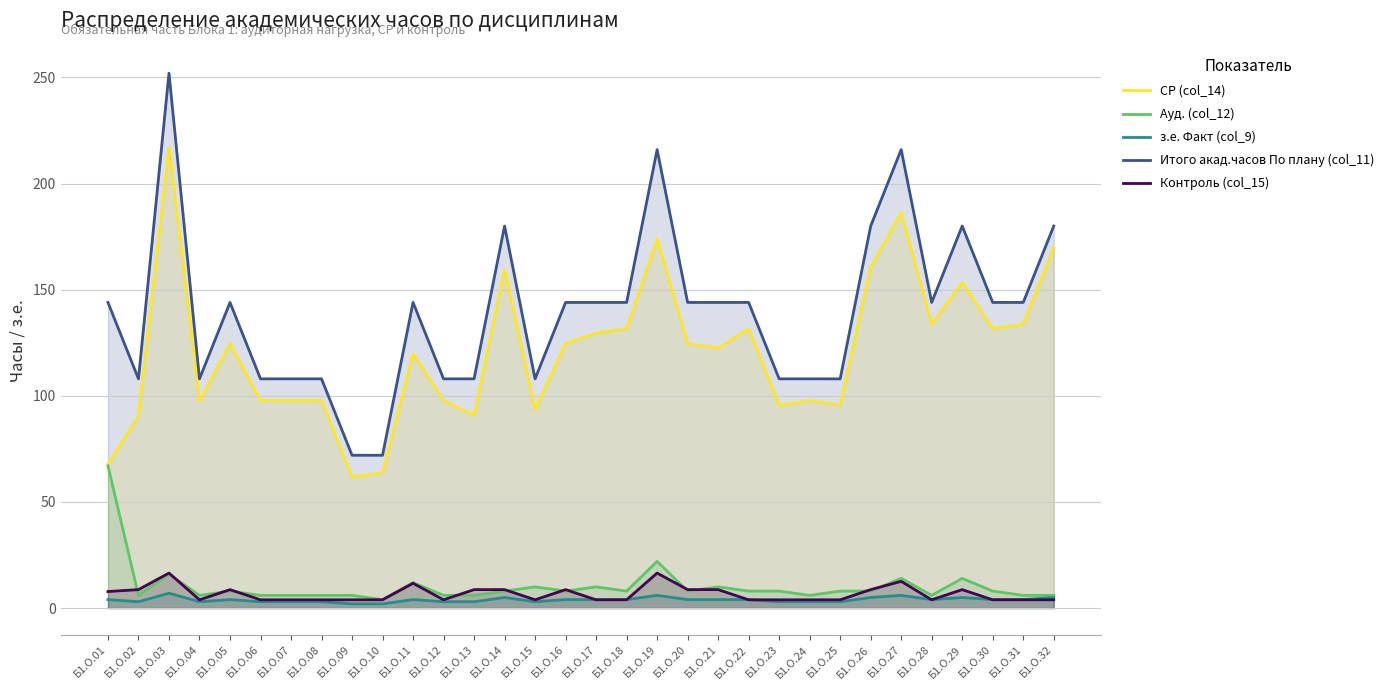

Reading left to right, transcribe all the data shown in this chart.

СР (col_14): 67.8	90.6	217.0	97.6	124.6	97.8	97.8	97.8	61.8	63.8	119.8	97.8	90.8	159.6	93.6	124.6	129.6	131.6	174.0	124.6	122.6	131.6	95.6	97.8	95.6	160.6	186.2	133.8	153.4	131.6	133.8	169.8
Ауд. (col_12): 67.0	6.0	16.0	6.0	8.0	6.0	6.0	6.0	6.0	4.0	12.0	6.0	6.0	8.0	10.0	8.0	10.0	8.0	22.0	8.0	10.0	8.0	8.0	6.0	8.0	8.0	14.0	6.0	14.0	8.0	6.0	6.0
з.е. Факт (col_9): 4.0	3.0	7.0	3.0	4.0	3.0	3.0	3.0	2.0	2.0	4.0	3.0	3.0	5.0	3.0	4.0	4.0	4.0	6.0	4.0	4.0	4.0	3.0	3.0	3.0	5.0	6.0	4.0	5.0	4.0	4.0	5.0
Итого акад.часов По плану (col_11): 144.0	108.0	252.0	108.0	144.0	108.0	108.0	108.0	72.0	72.0	144.0	108.0	108.0	180.0	108.0	144.0	144.0	144.0	216.0	144.0	144.0	144.0	108.0	108.0	108.0	180.0	216.0	144.0	180.0	144.0	144.0	180.0
Контроль (col_15): 7.8	8.7	16.5	3.9	8.7	3.9	3.9	3.9	3.9	3.9	11.7	3.9	8.7	8.7	3.9	8.7	3.9	3.9	16.5	8.7	8.7	3.9	3.9	3.9	3.9	8.7	12.6	3.9	8.7	3.9	3.9	3.9